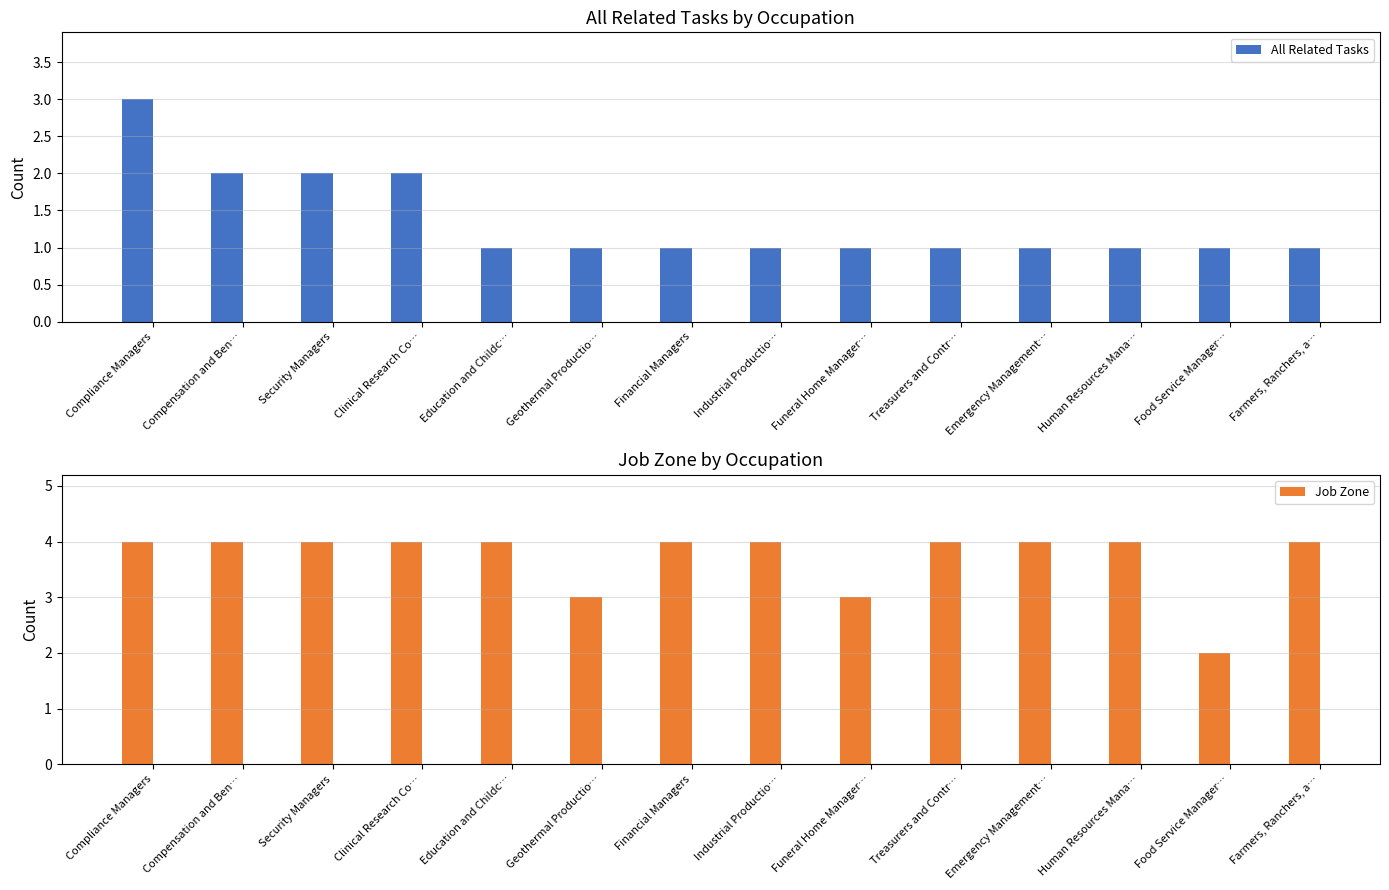

Which series changed the most between Funeral Home Manager… and Treasurers and Contr…?

Job Zone